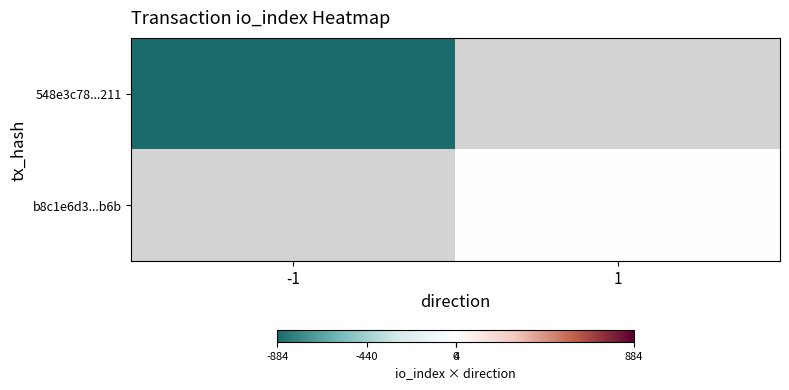

At how many categories does at least one series exceed -425?

1